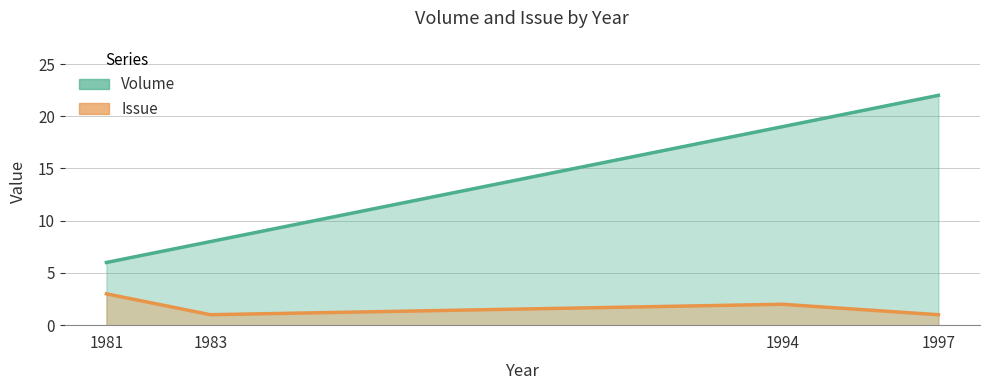

True or false: Volume has more than 0 interior local peaks.

False